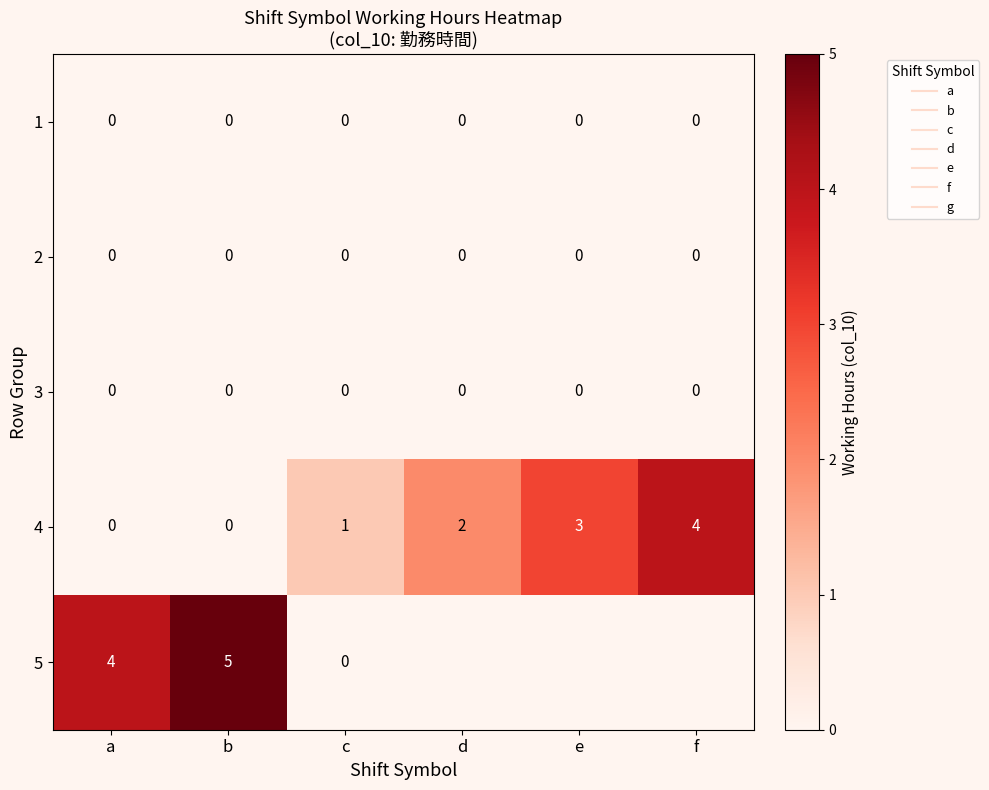

What is the spread (max minus min) of values at b?

5.0